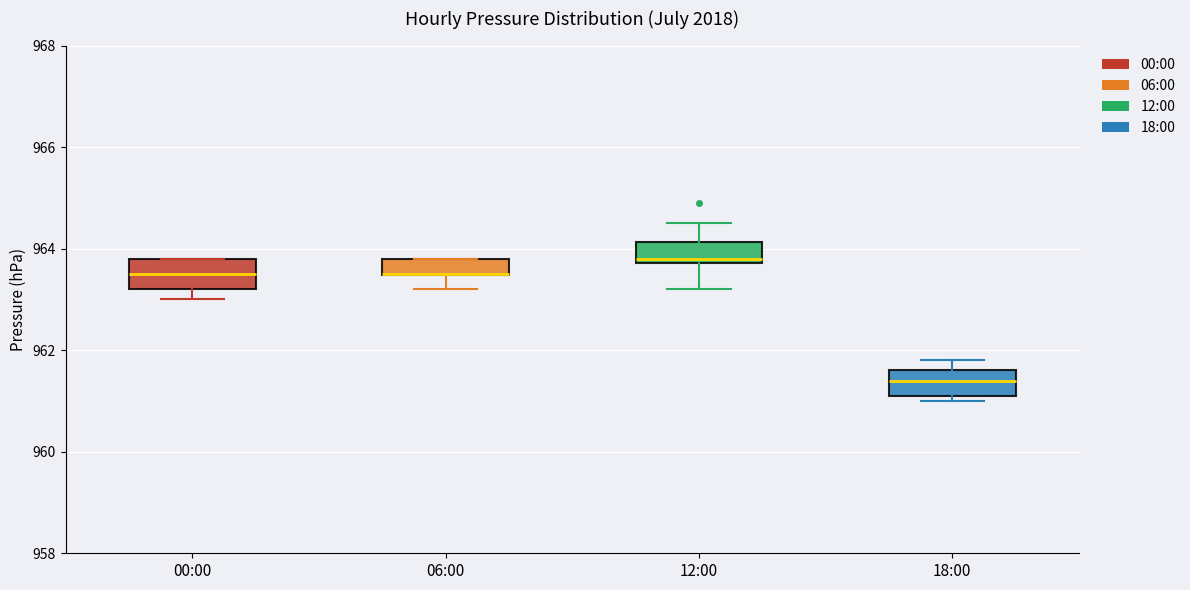

Reading left to right, read every box against the y-axis: the position of its median line, the range the box covers, and the ends of its whiskers. The values are not printed on the chart, so give them approximately, as read against the axis.

00:00: median 963.6, box 963.2 to 963.8, whiskers 963.0 to 963.8
06:00: median 963.6 (drawn on the box's lower edge), box 963.4 to 963.8, whiskers 963.2 to 963.8
12:00: median 963.8 (just above the box's lower edge), box 963.8 to 964.2, whiskers 963.2 to 964.6
18:00: median 961.4, box 961.2 to 961.6, whiskers 961.0 to 961.8